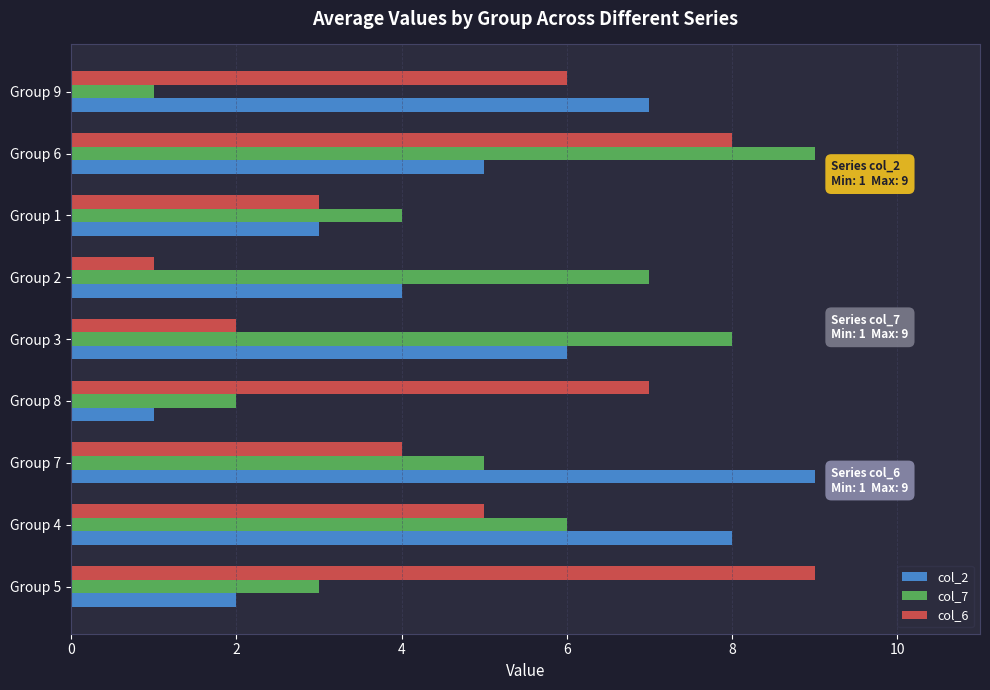

At which category is the sum across all series the highest?

Group 6